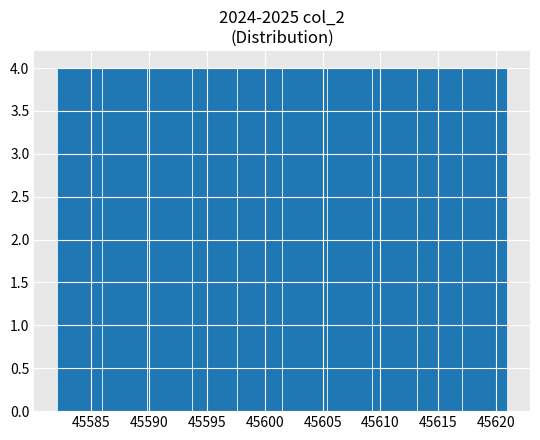

Reading left to right, transcribe this chart: for each bar, give the range it covers on the x-axis and its height. Neither the bar edges nor the heights are printed on the chart, so give them approximately, as read against the axes.

45582.0 to 45585.9: 4
45585.9 to 45589.8: 4
45589.8 to 45593.7: 4
45593.7 to 45597.6: 4
45597.6 to 45601.5: 4
45601.5 to 45605.4: 4
45605.4 to 45609.3: 4
45609.3 to 45613.2: 4
45613.2 to 45617.1: 4
45617.1 to 45621.0: 4